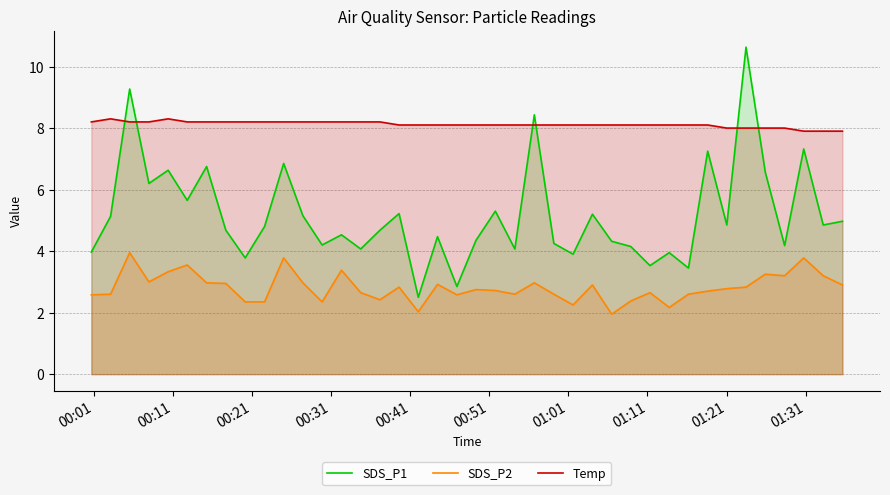

Which series has the largest total across all categories?

Temp